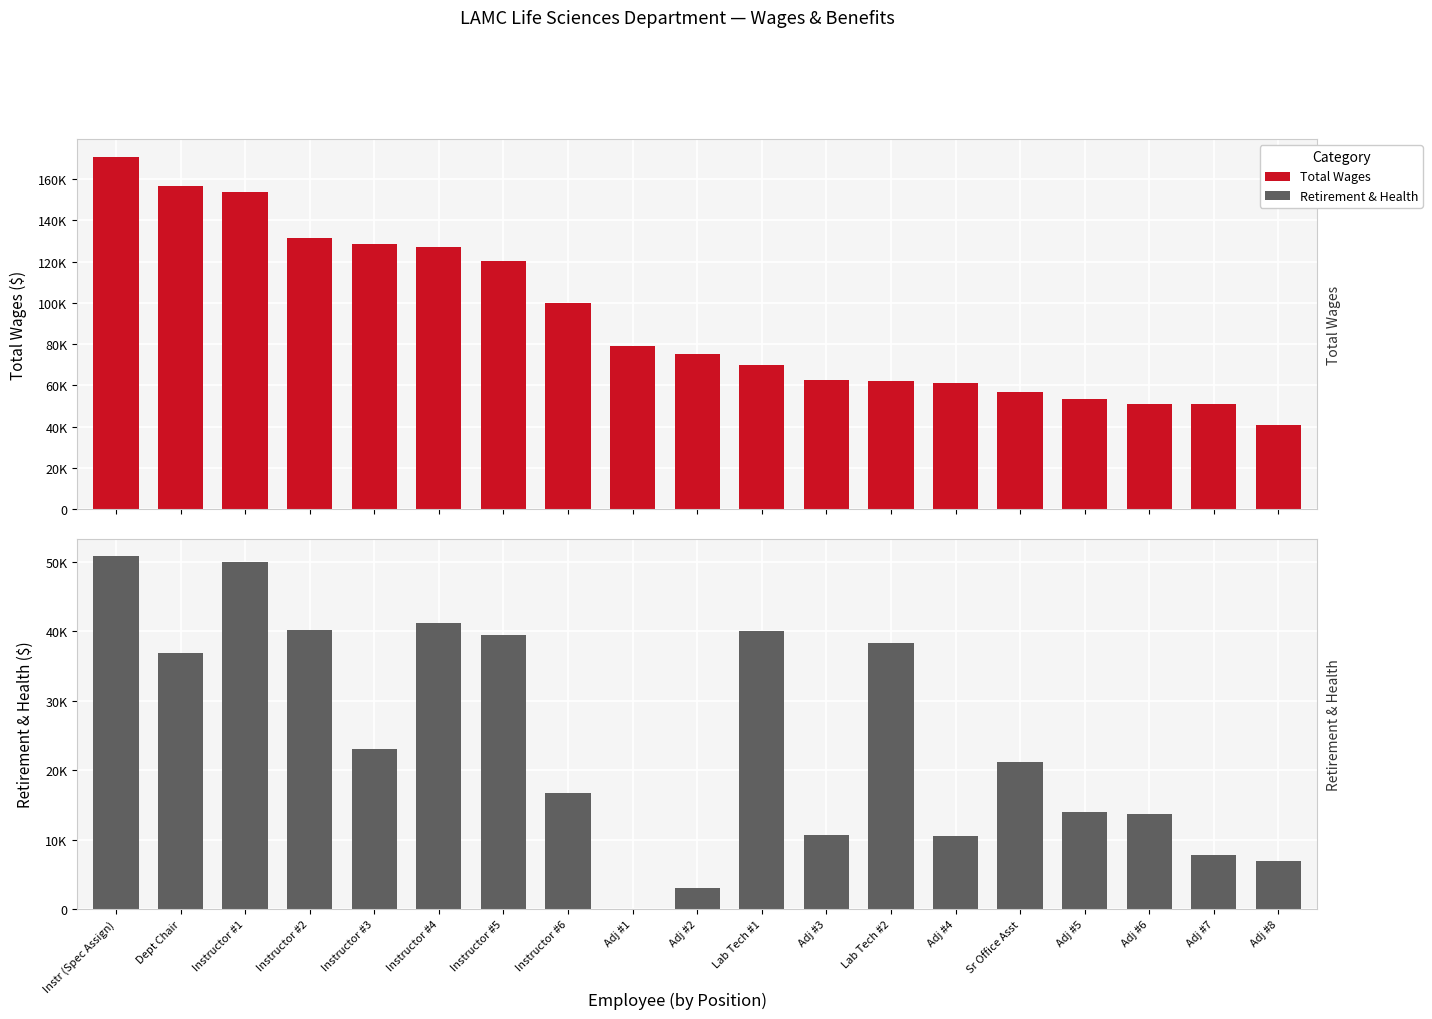

What is the difference between the maximum and minimum values in the Total Retirement & Health Contribution series?

50729